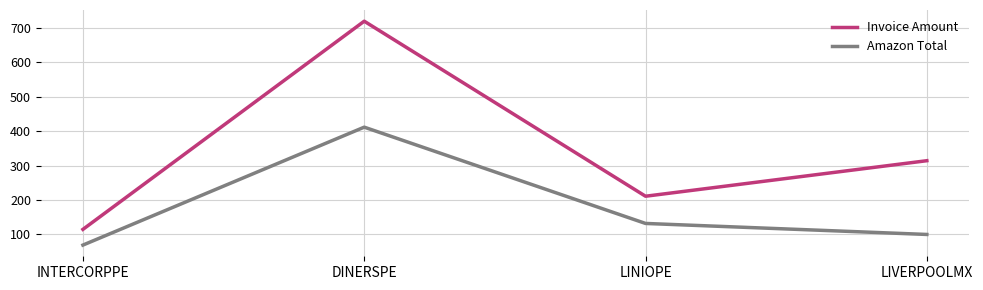

Is this an area chart (filled region under the line)?

No